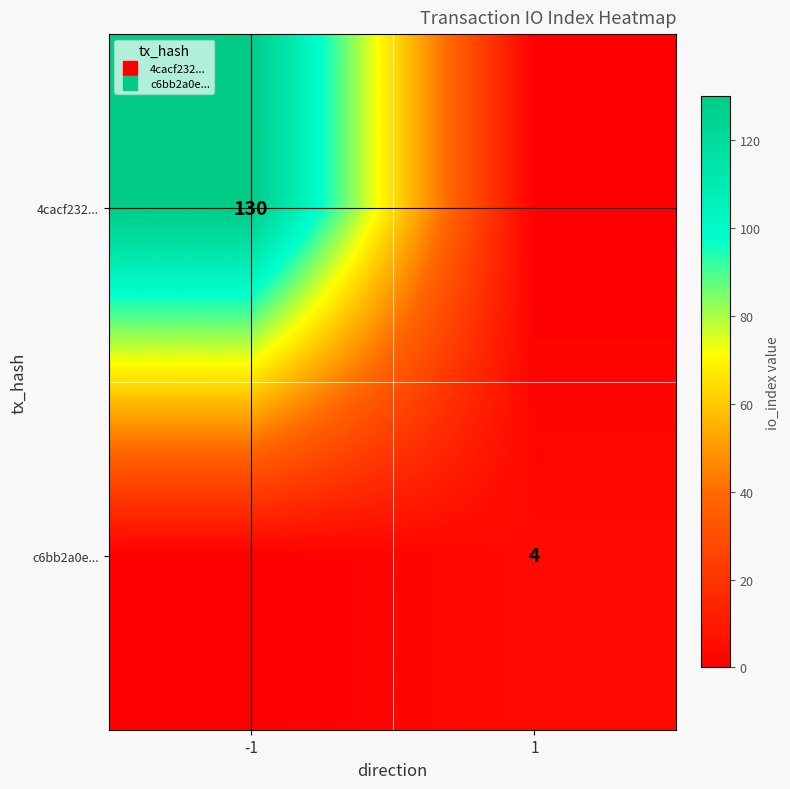

Between 1 and -1, which is larger?

-1